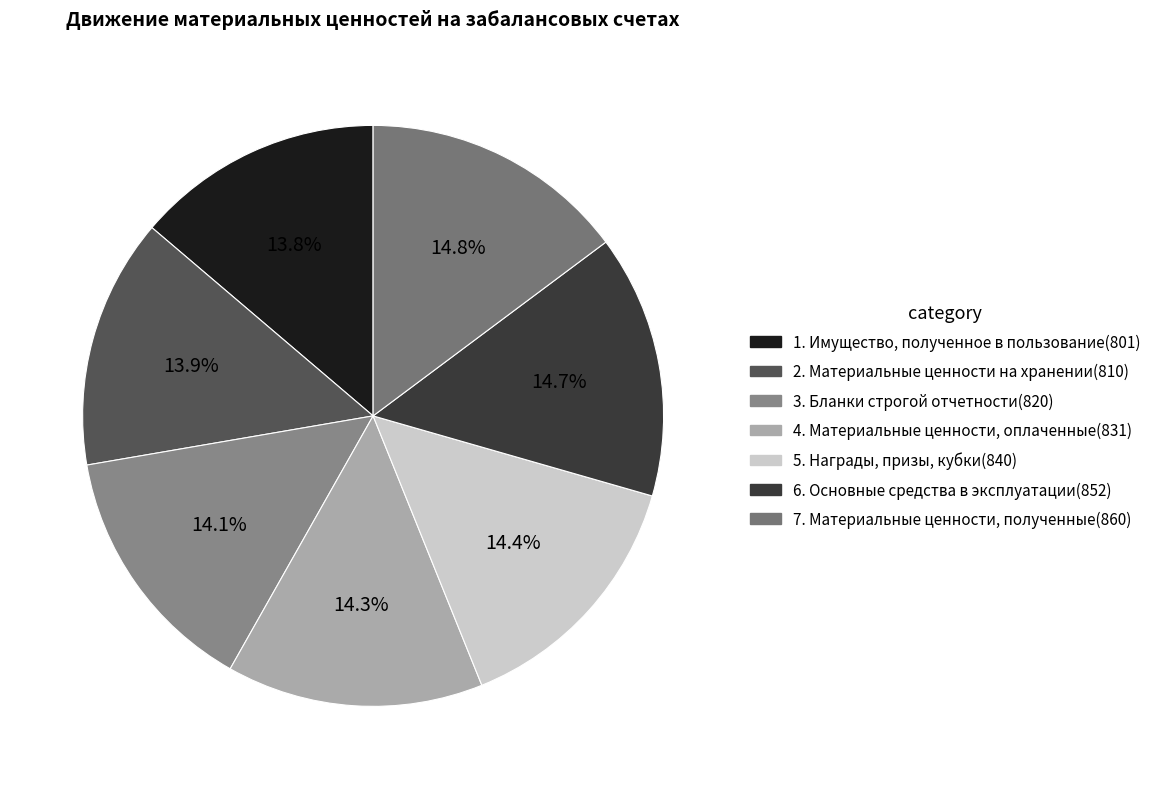

How many segments does this pie chart have?

7